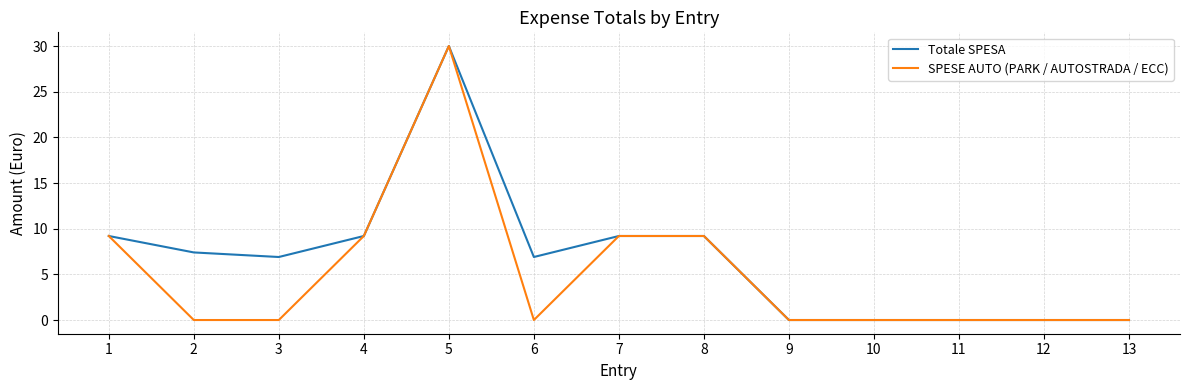

True or false: Totale SPESA has a value of 6.9 at 6.

True